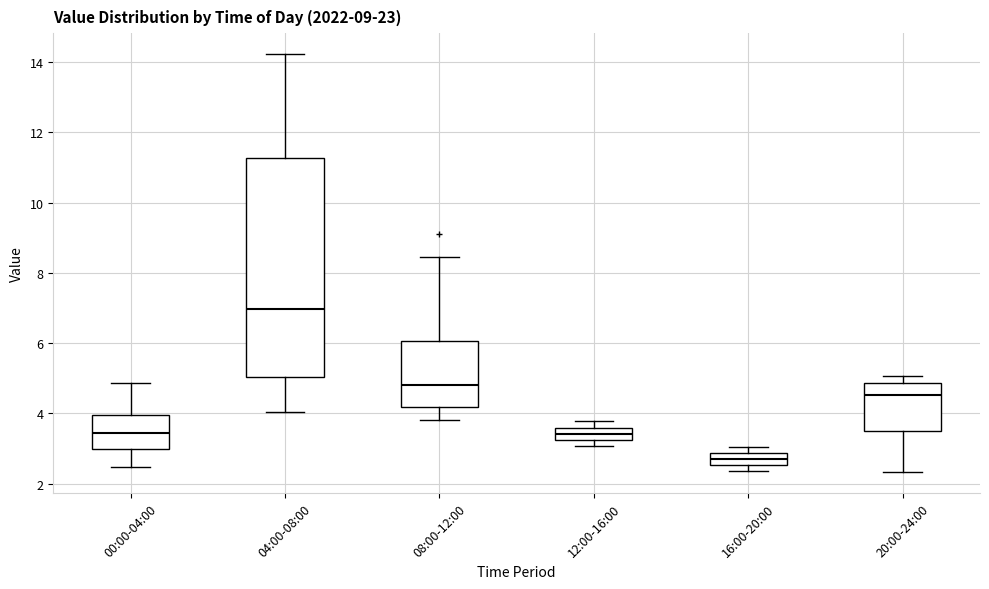

Which box has the lowest median line?

16:00-20:00